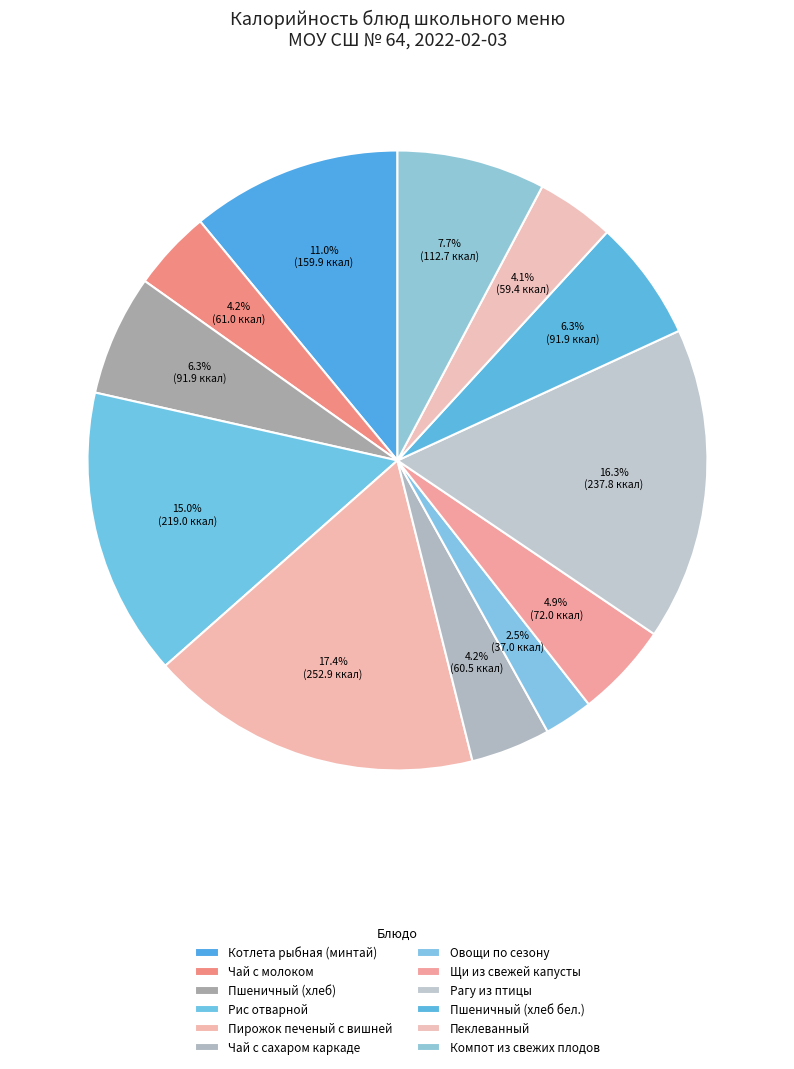

Rank the categories by value from highest to lowest.

Пирожок печеный с вишней, Рагу из птицы, Рис отварной, Котлета рыбная (минтай), Компот из свежих плодов, Пшеничный (хлеб), Пшеничный (хлеб бел.), Щи из свежей капусты, Чай с молоком, Чай с сахаром каркаде, Пеклеванный, Овощи по сезону